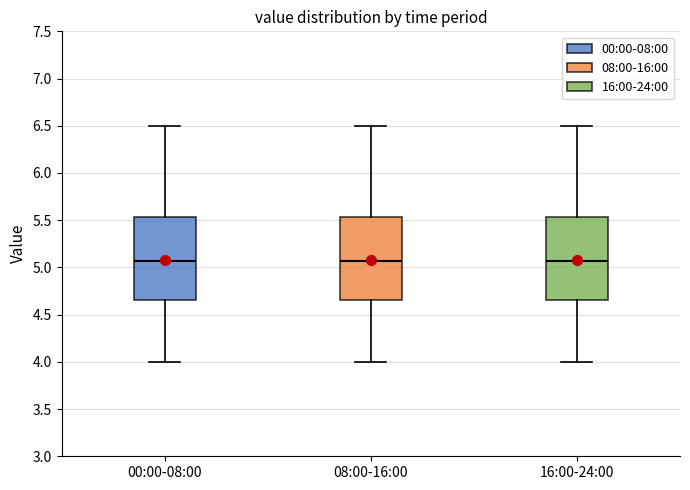

Where does the lower whisker of the box for 16:00-24:00 end on the y-axis? The values are not printed on the chart, so give them approximately, as read against the axis.

4.00